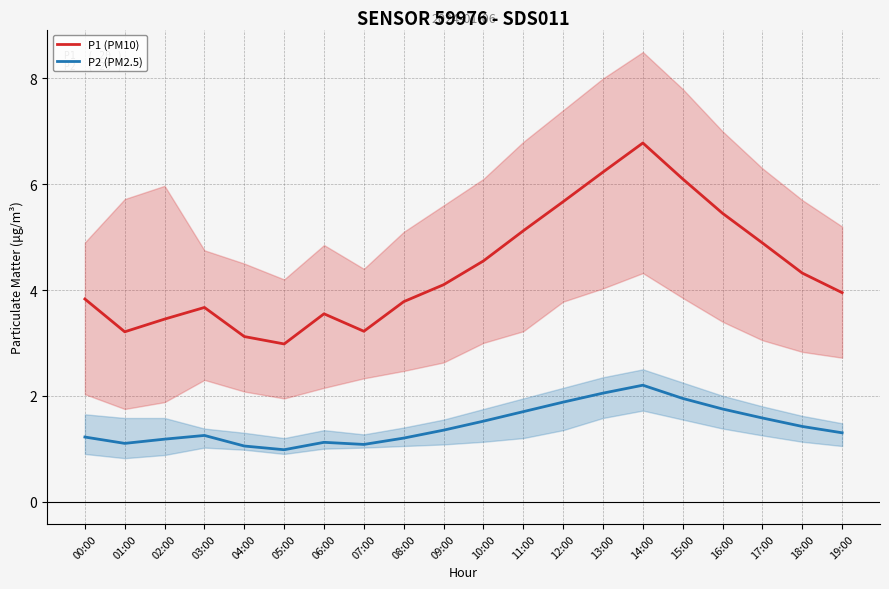

The value of P1 (PM10) at 01:00 is 1.5. True or false?

False